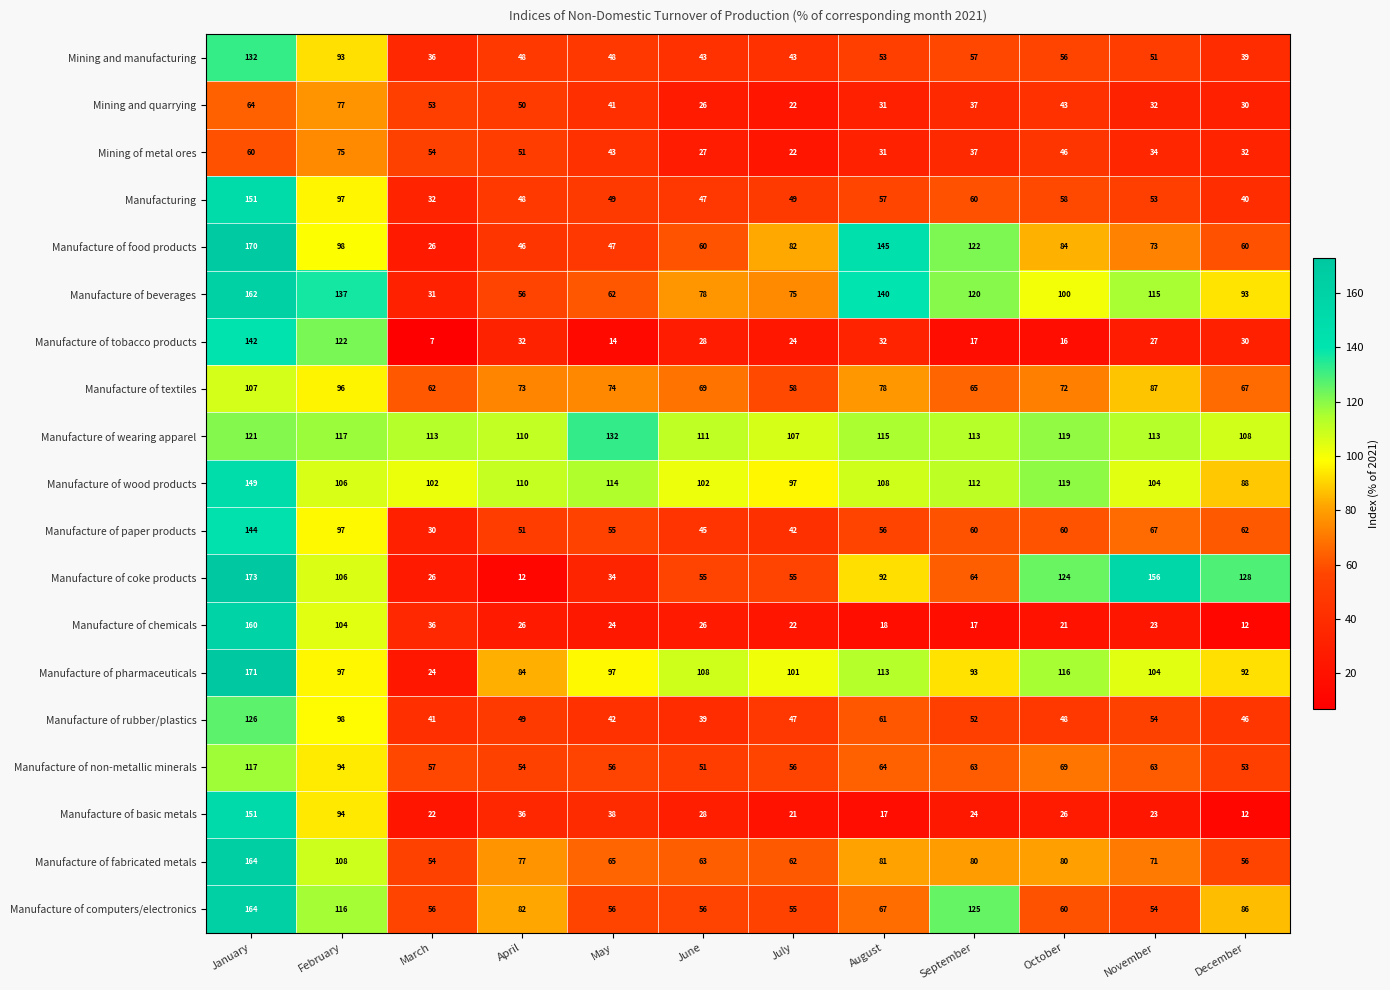

At which category is the sum across all series the highest?

January